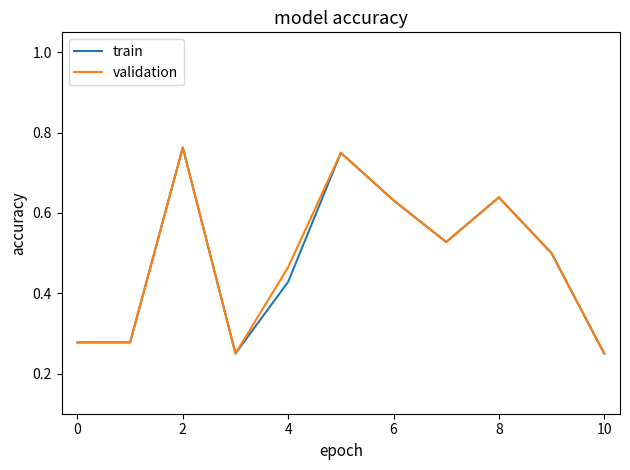

What is the value of the train point at the 2nd from the left?

0.3